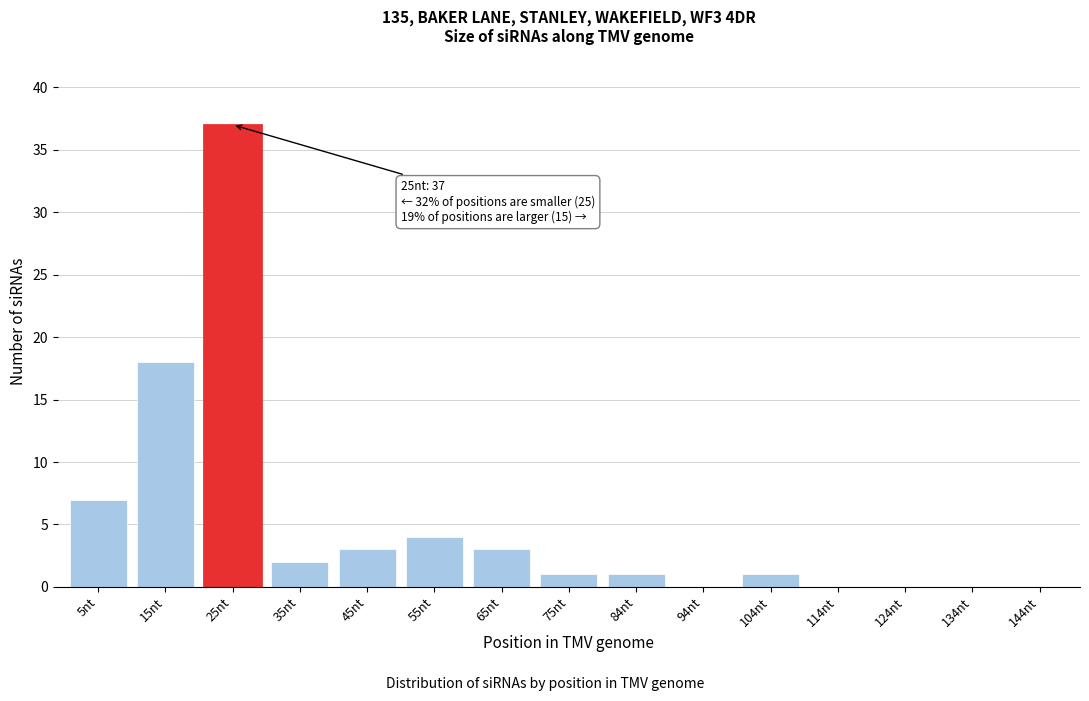

Reading right to left, extract all data points from this chart.

144nt=0	134nt=0	124nt=0	114nt=0	104nt=1	94nt=0	84nt=1	75nt=1	65nt=3	55nt=4	45nt=3	35nt=2	25nt=37	15nt=18	5nt=7